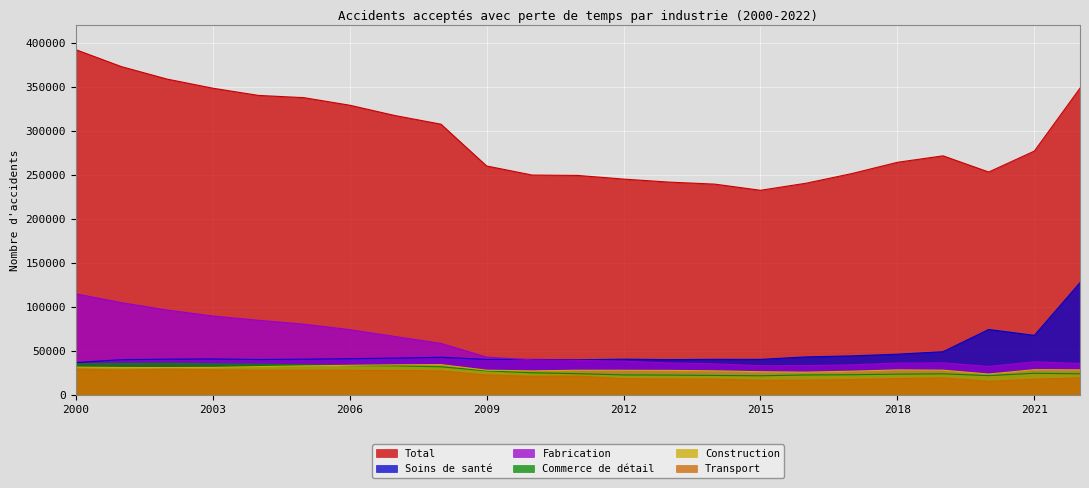

How many lines are shown in the chart?

6